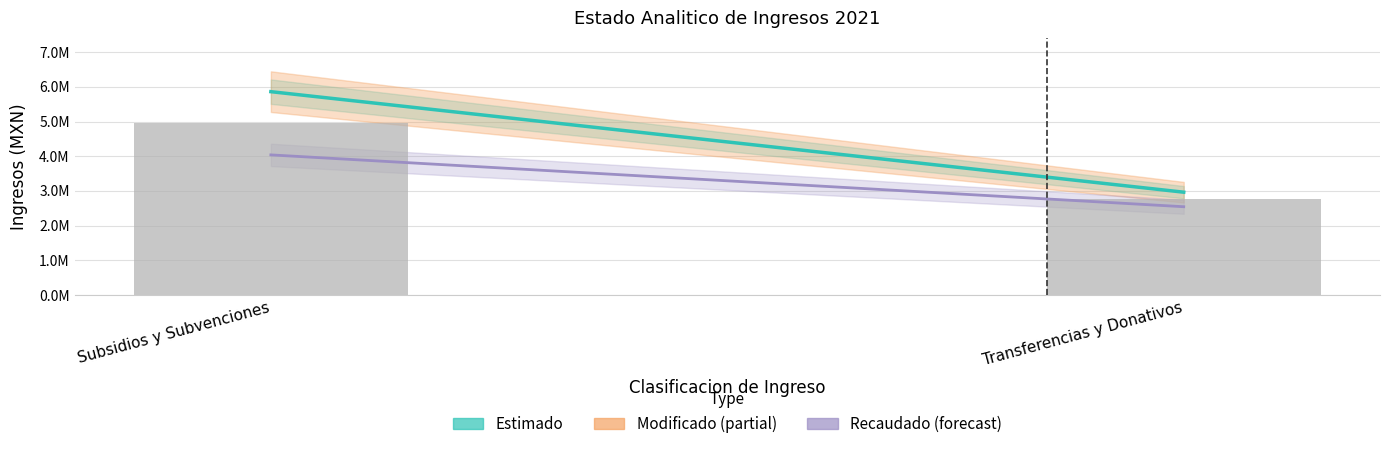

What is the label of the 1st bar from the right?

Transferencias y Donativos